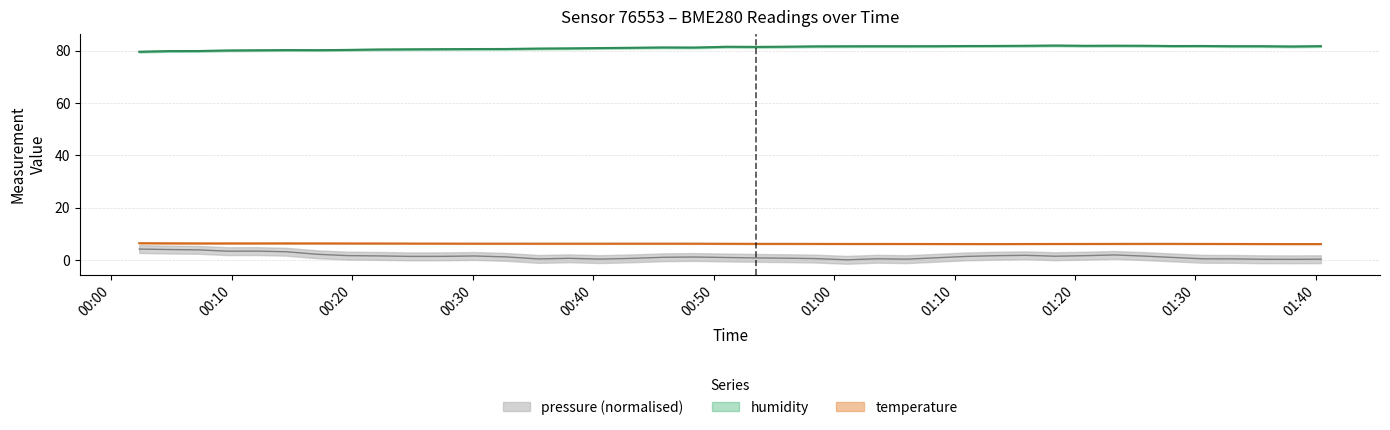

How many lines are shown in the chart?

3